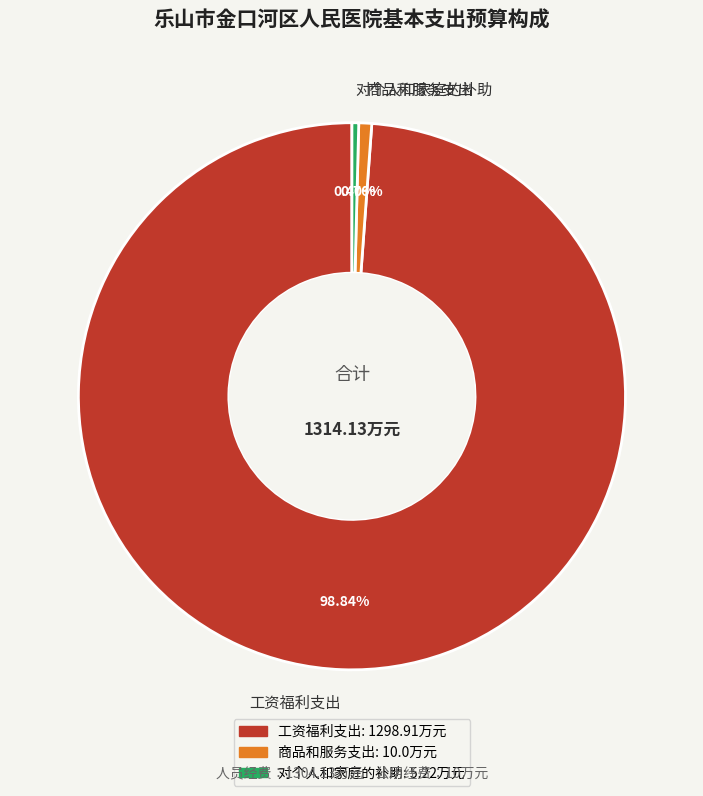

To the nearest percent, what is the difference between the 对个人和家庭的补助 and 工资福利支出 slice percentages?

98%